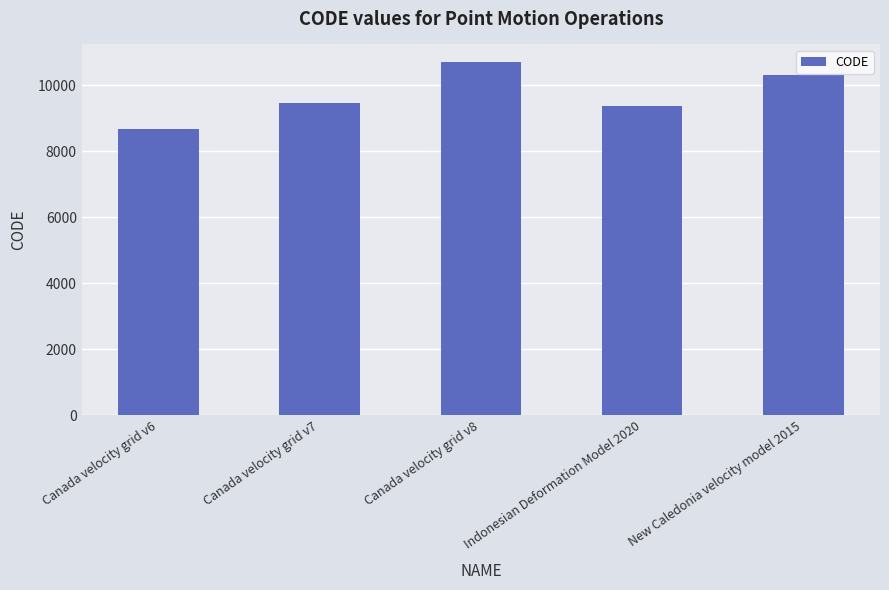

Is it true that the value at Indonesian Deformation Model 2020 is 14513?

False